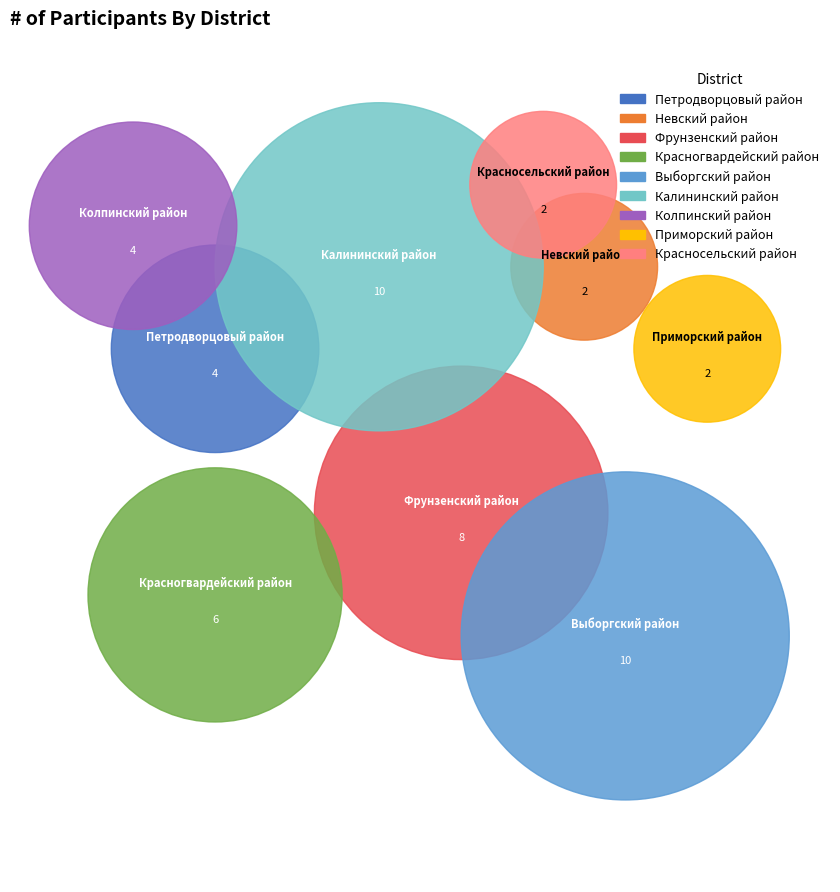

True or false: Выборгский район accounts for 27% of the total.

False